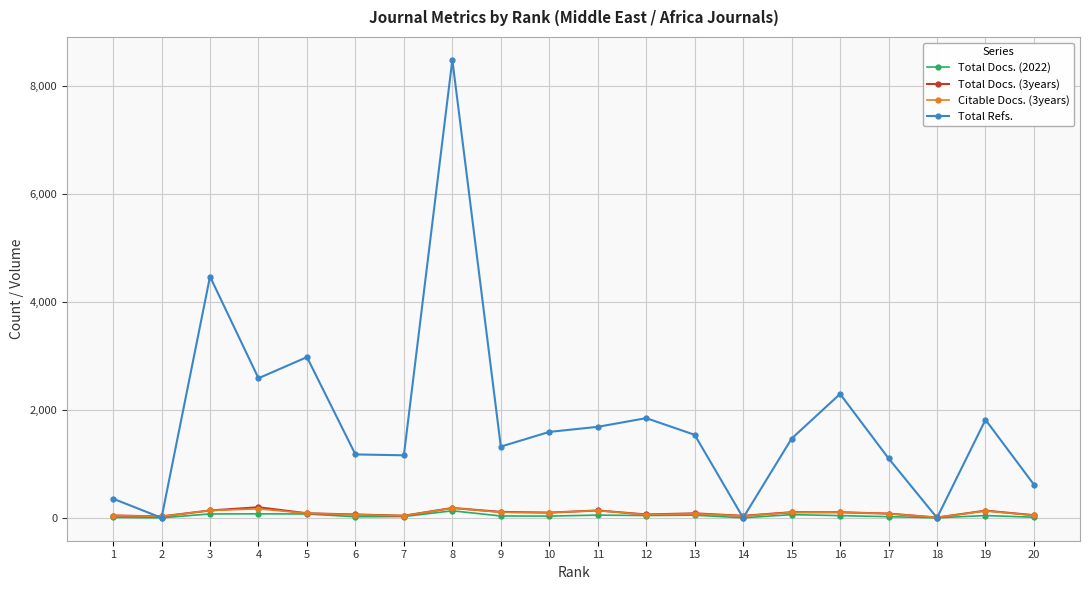

What is the greatest value displayed?

8481